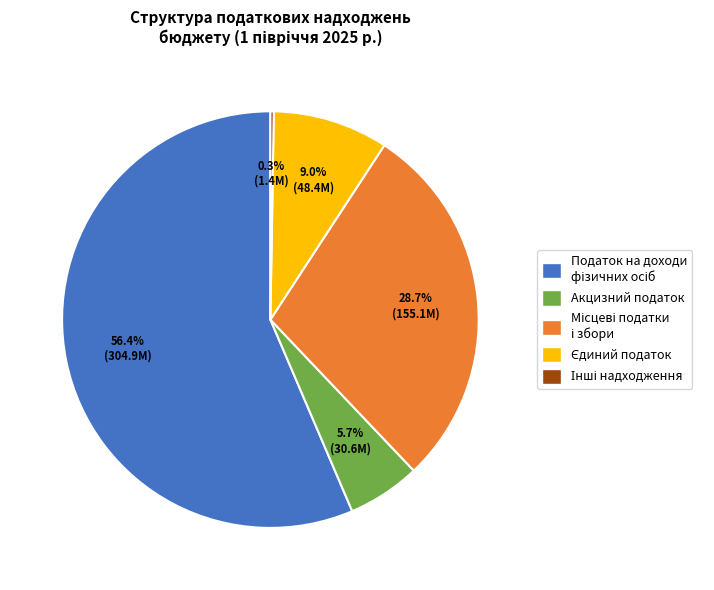

Does Акцизний податок account for over 50% of the chart?

No